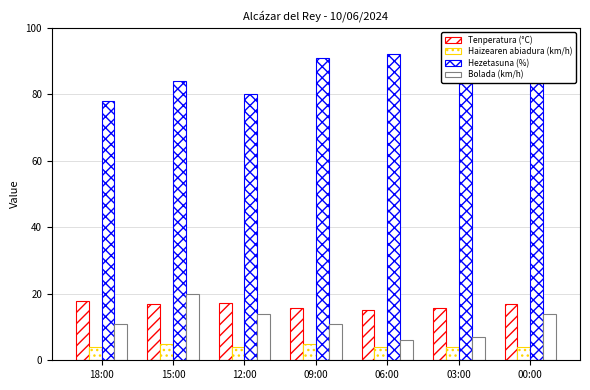

How many bars are there in total?

28